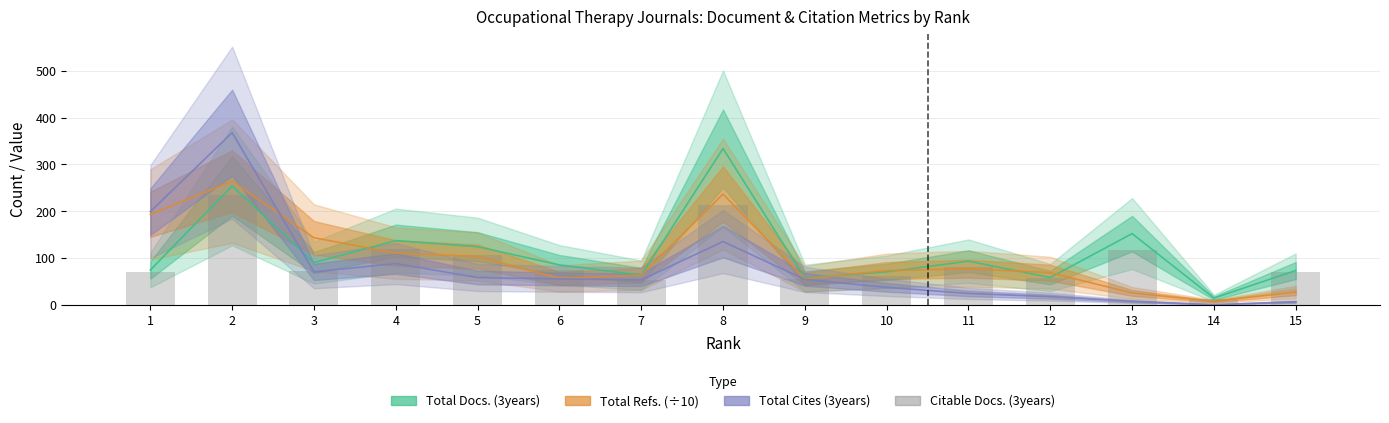

What is the sum of all Total Cites (3years) values?

1171.0